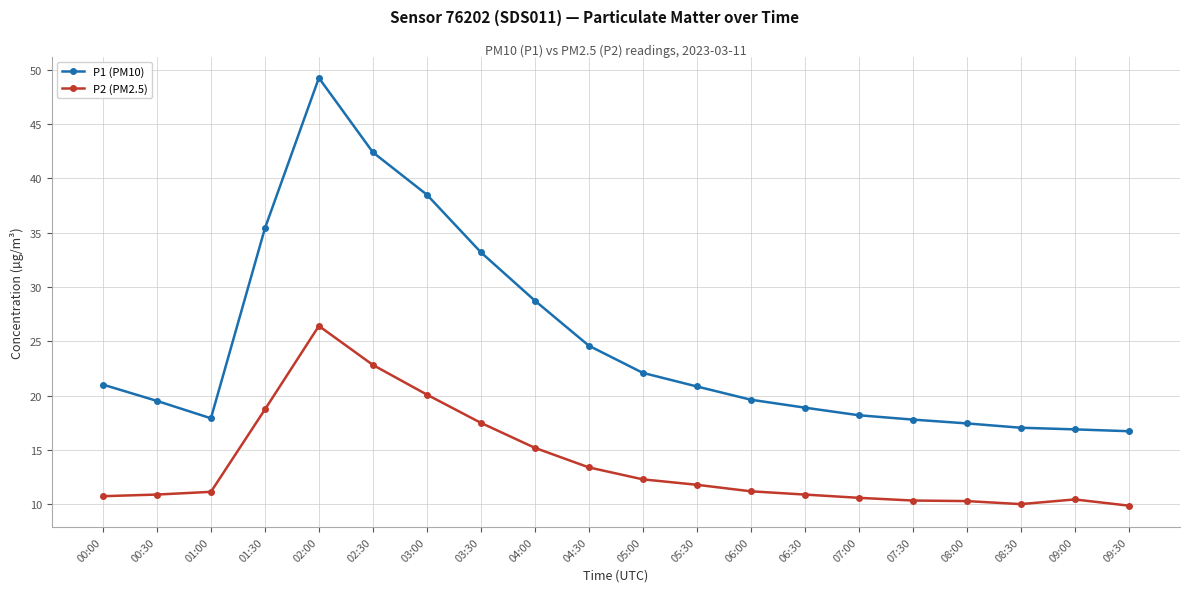

Which series has the widest spread of values?

P1 (PM10)